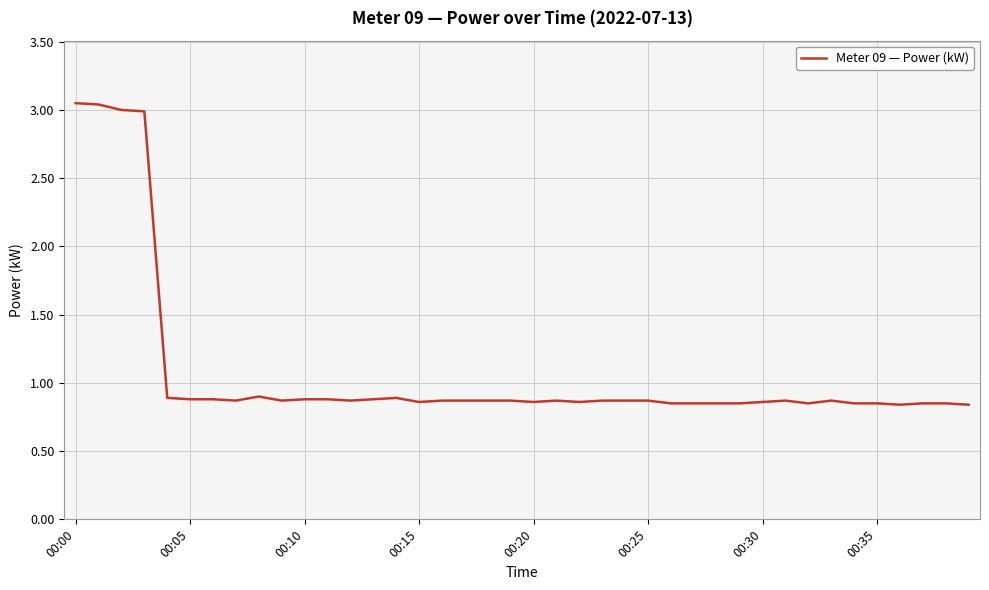

What is the difference between the maximum and minimum values?

2.2